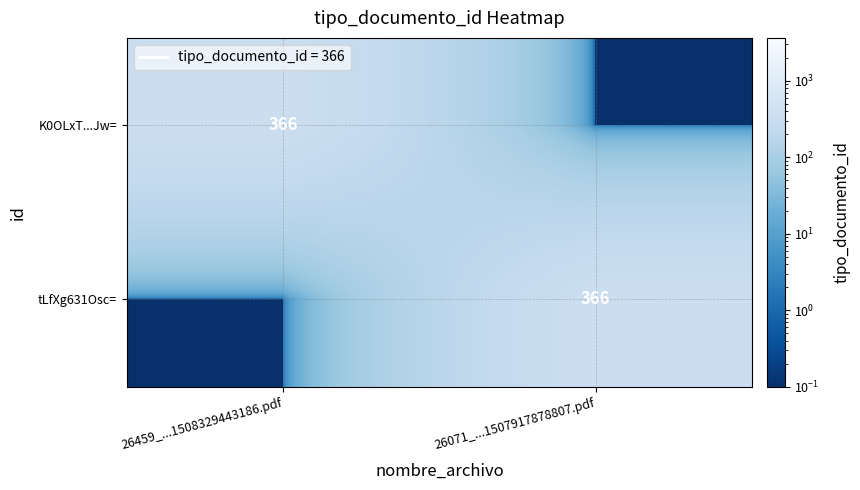

True or false: tLfXg631Osc= has a value of 366.0 at 26071_...1507917878807.pdf.

True